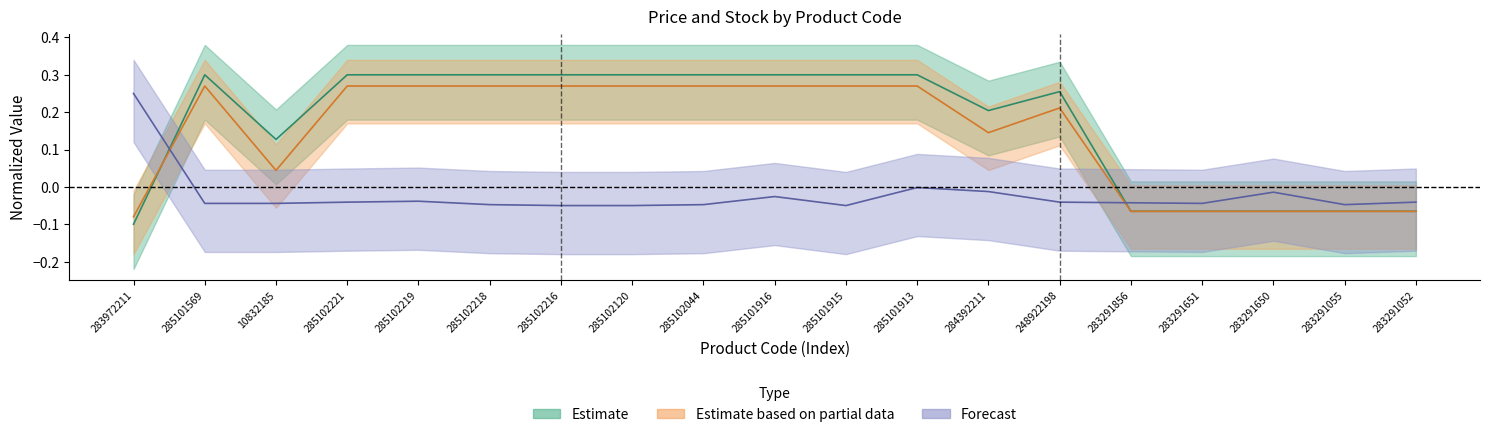

The value of Доп. ціна at 285102044 is 0.4. True or false?

False